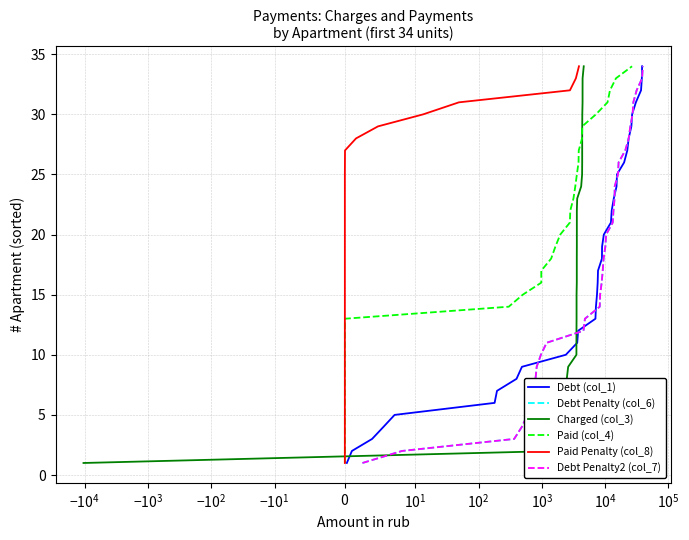

True or false: Paid (col_4) has a value of 6 at $\mathdefault{10^{3}}$.

False